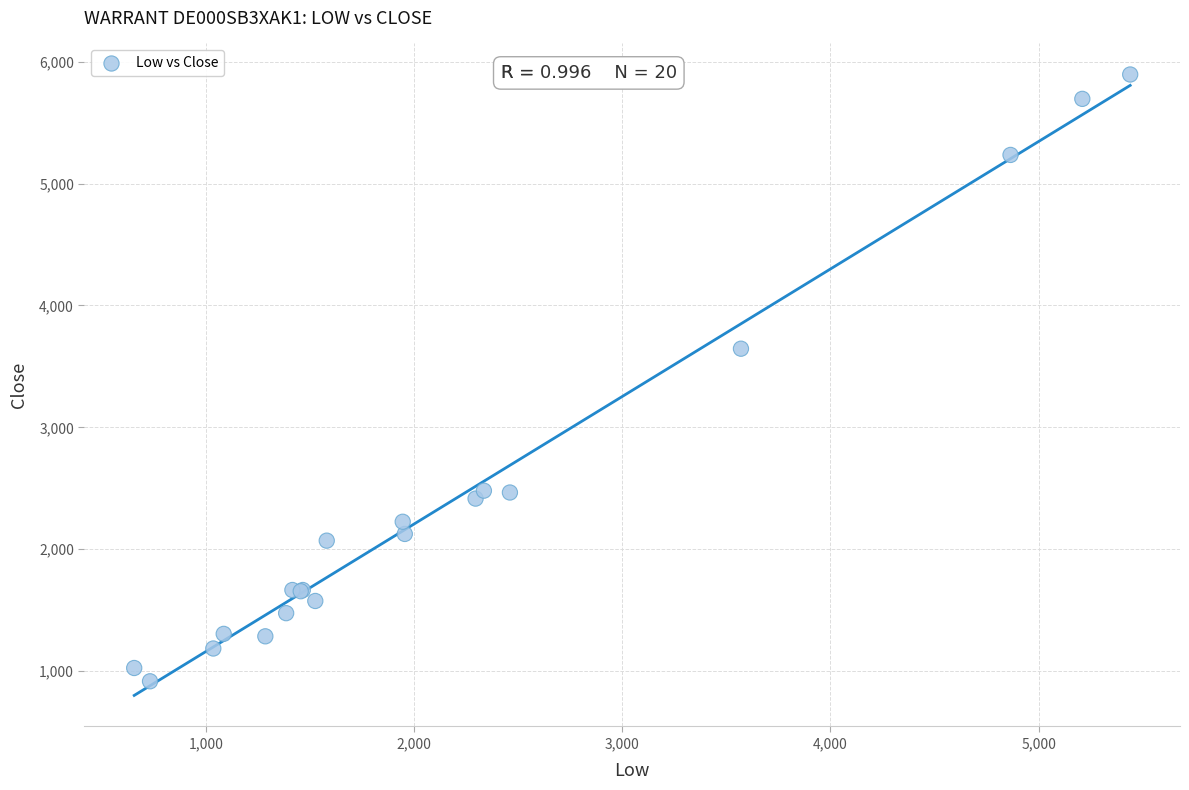

What Y value in the scatter plot is closest to 3405?

3645